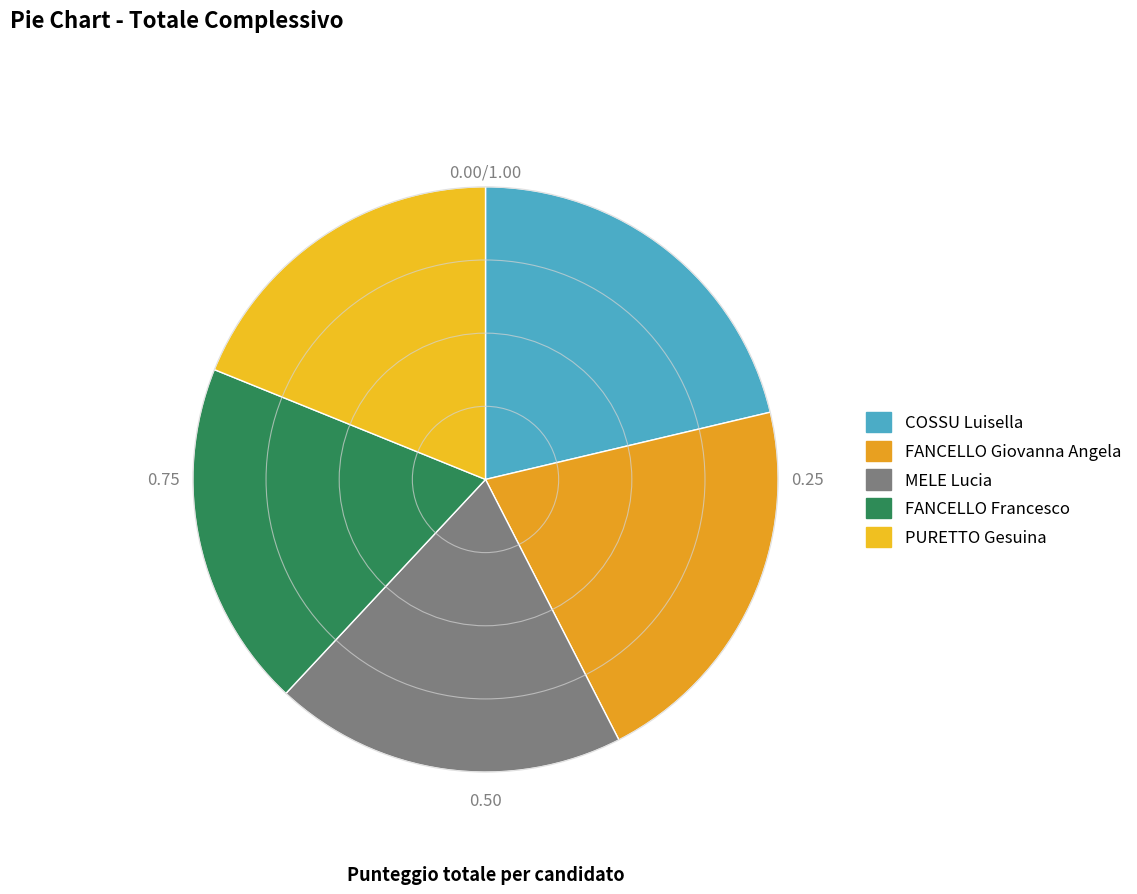

What percentage is the FANCELLO Francesco slice, to the nearest percent?

19%